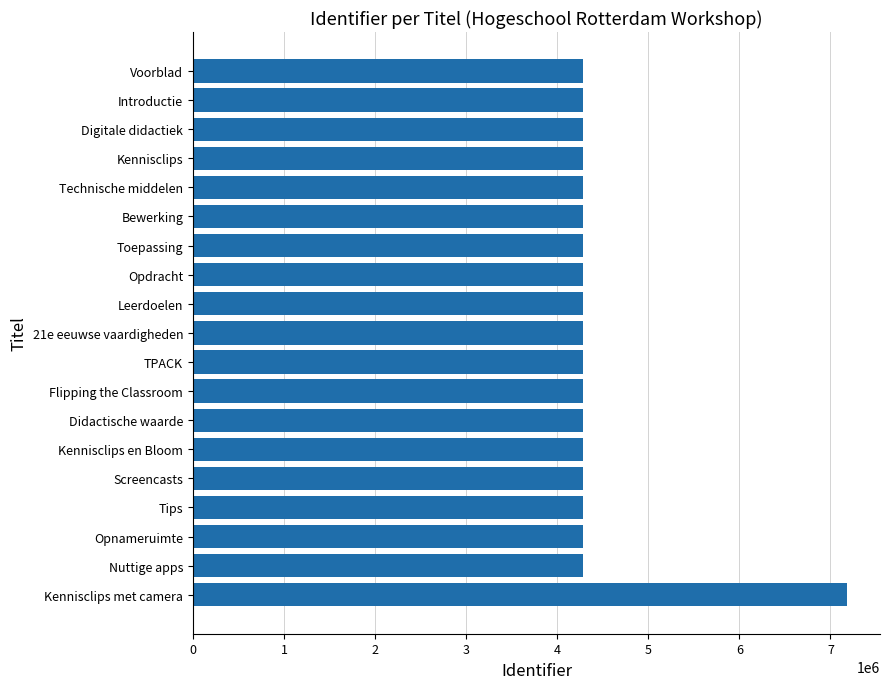

Where is the data nearest to the value 5733755?

Nuttige apps